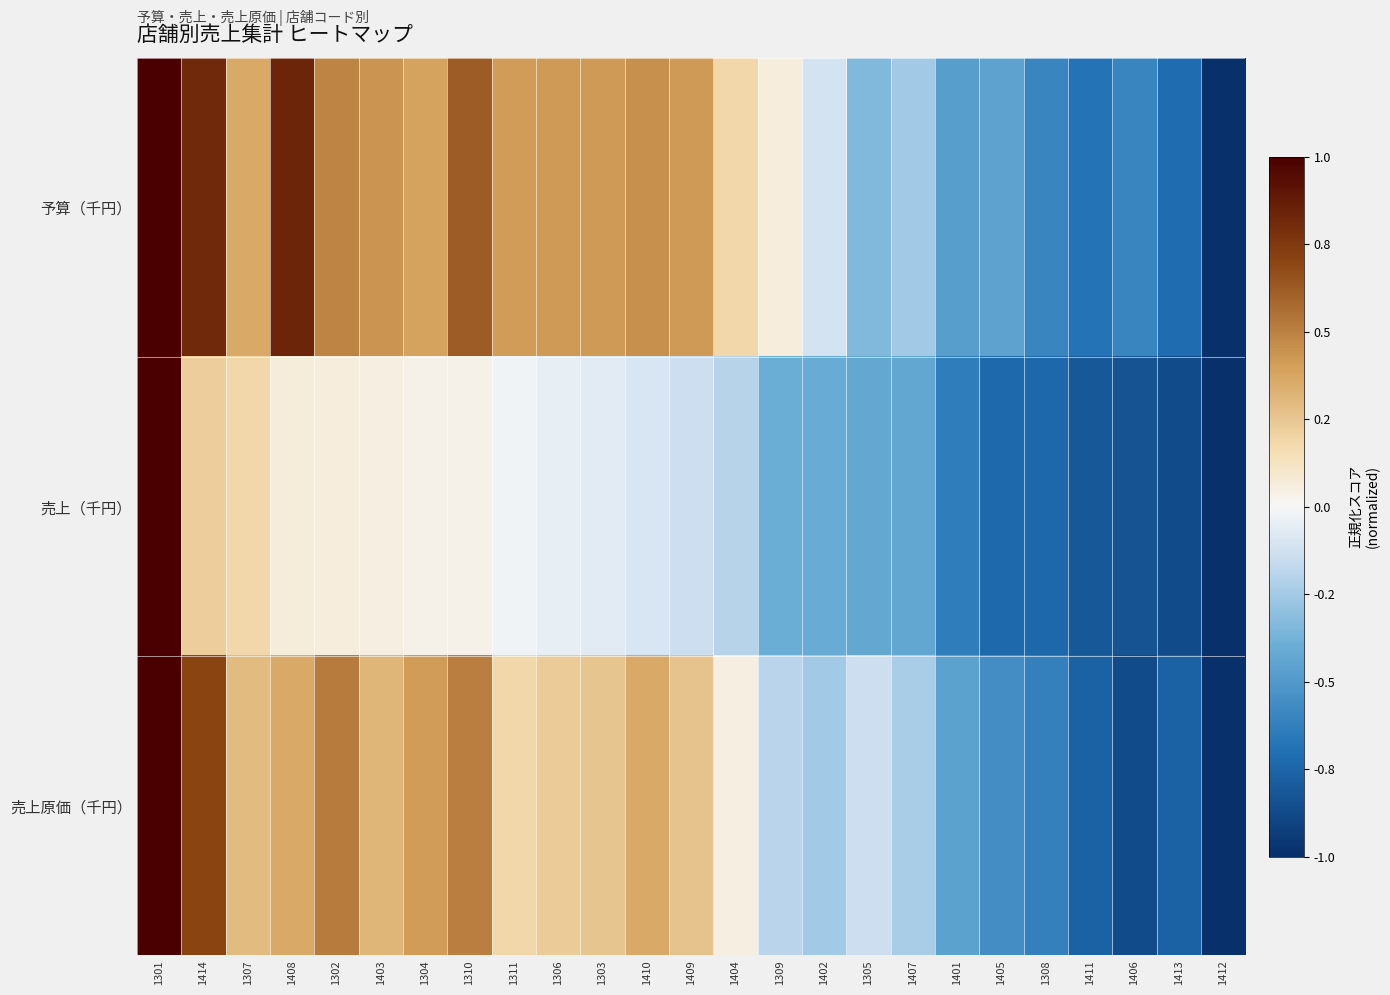

Rank the series by their maximum value, from highest to lowest.

予算（千円）, 売上（千円）, 売上原価（千円）